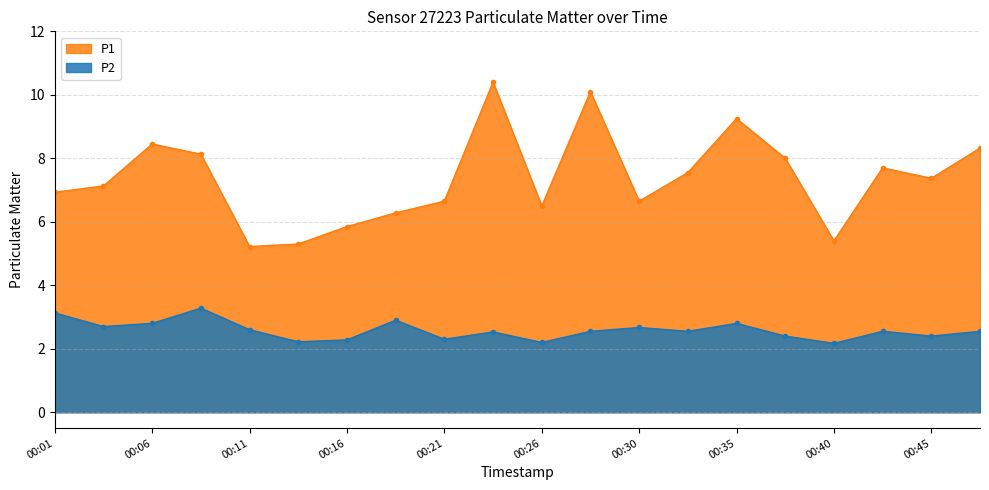

Read the P2 value at 00:13.

2.2